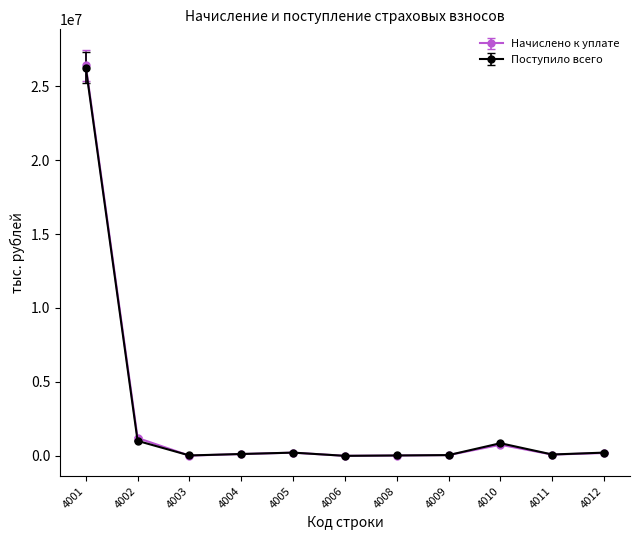

What is the difference between the maximum and minimum values in the Начислено к уплате series?

26410375